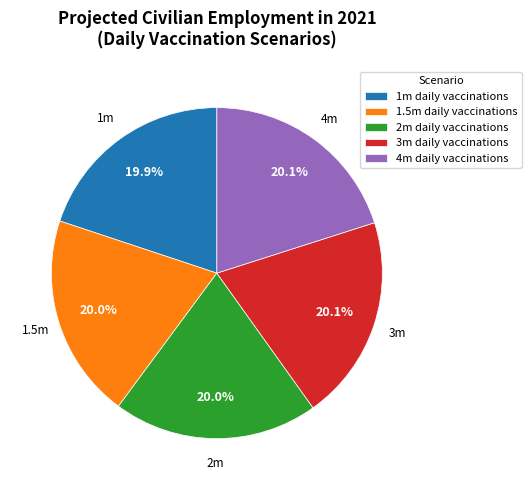

Does 1m represent more than half of the total?

No